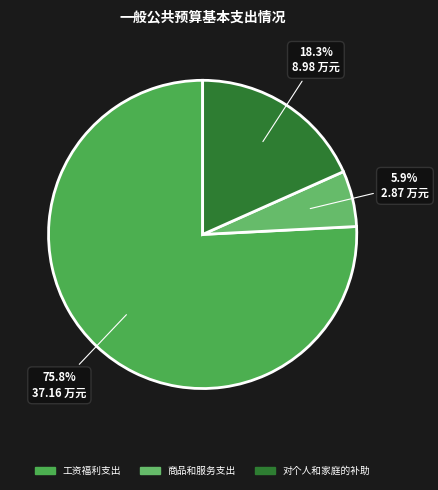

How many segments does this pie chart have?

3